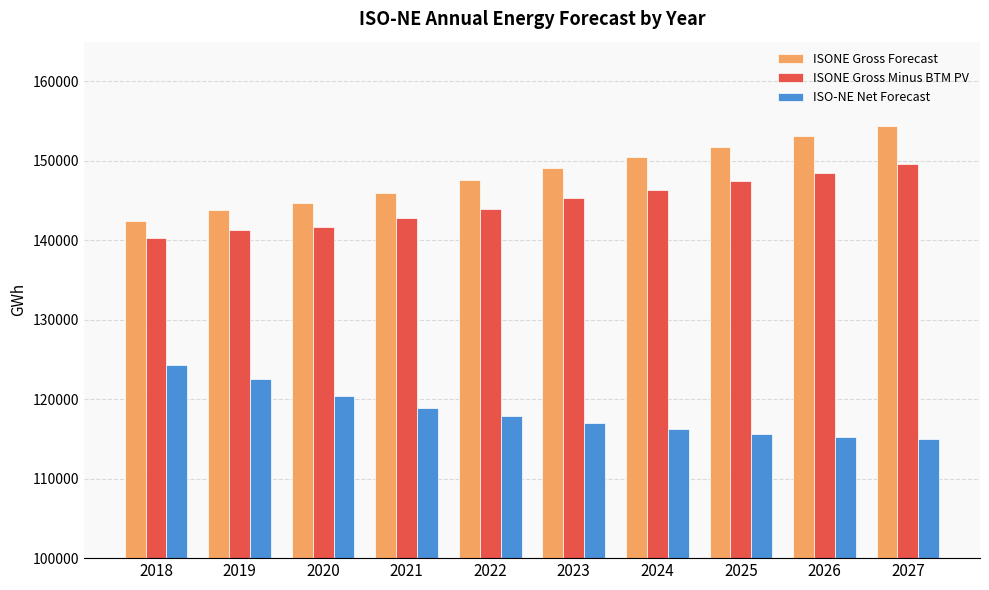

What is the difference between the second highest and second lowest values in the ISONE Gross Minus BTM PV series?

7237.2